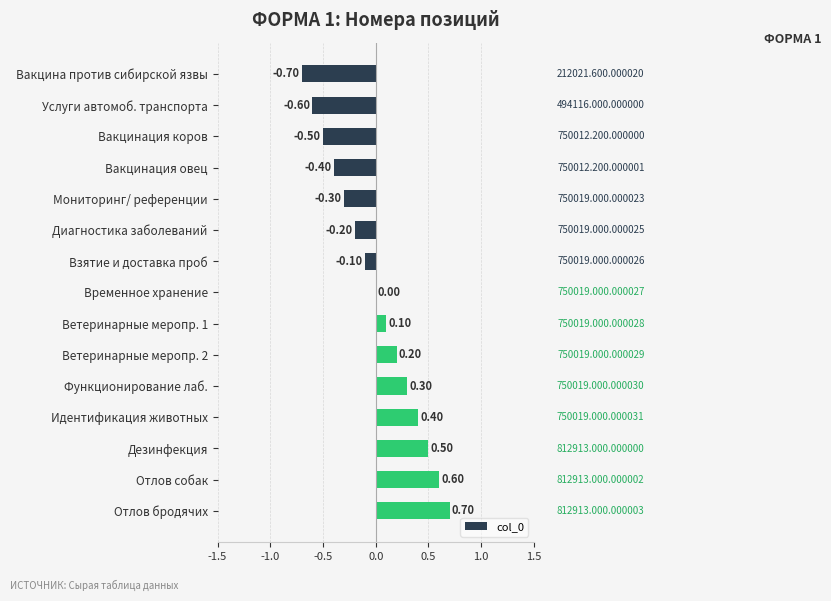

Which has a higher value, Мониторинг/ референции or Вакцинация коров?

Мониторинг/ референции